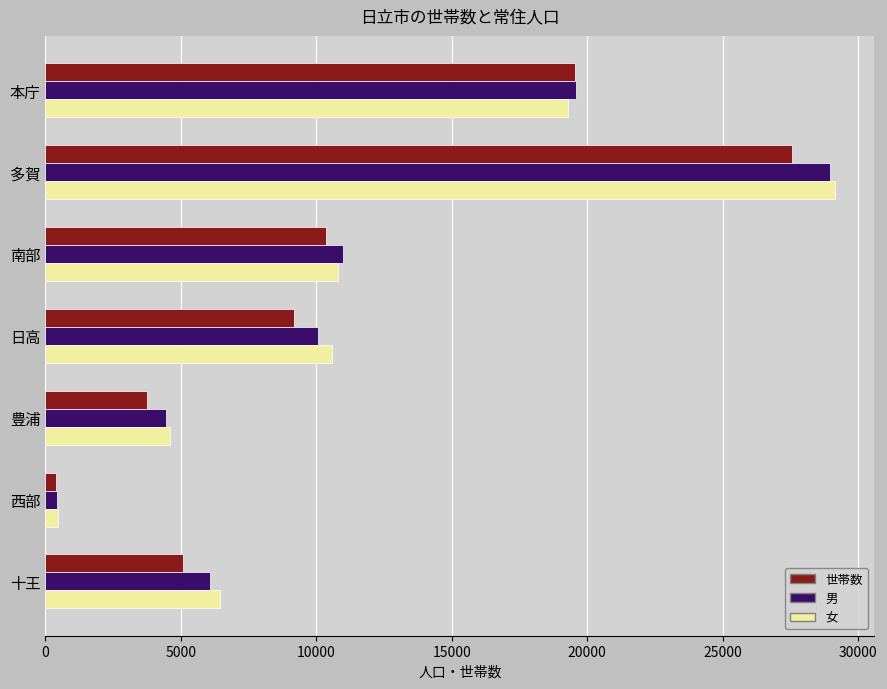

What is the sum of all 男 values?

80564